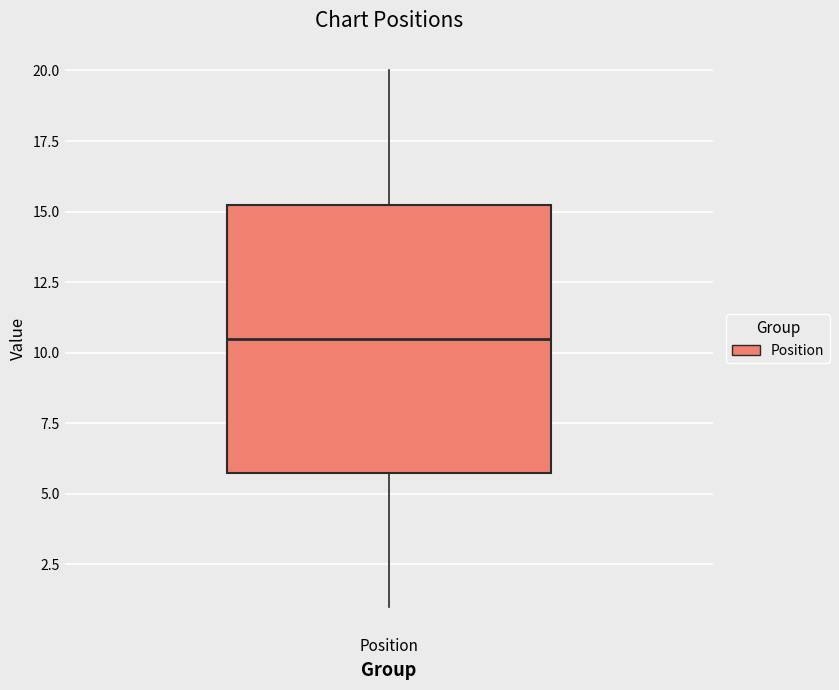

Where does the median line of the box for Position sit on the y-axis? The values are not printed on the chart, so give them approximately, as read against the axis.

10.5